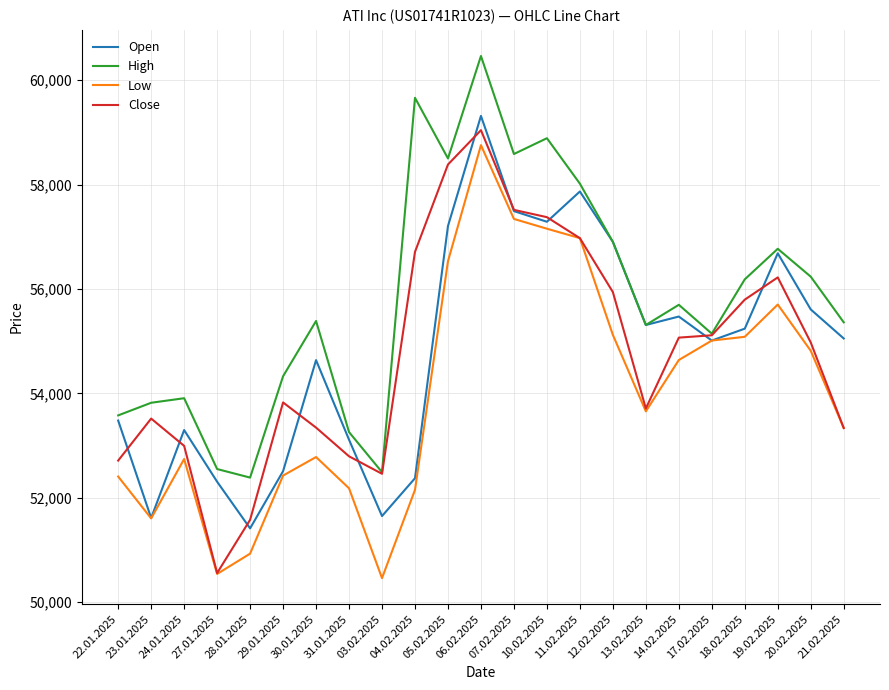

Which series has the largest total across all categories?

High